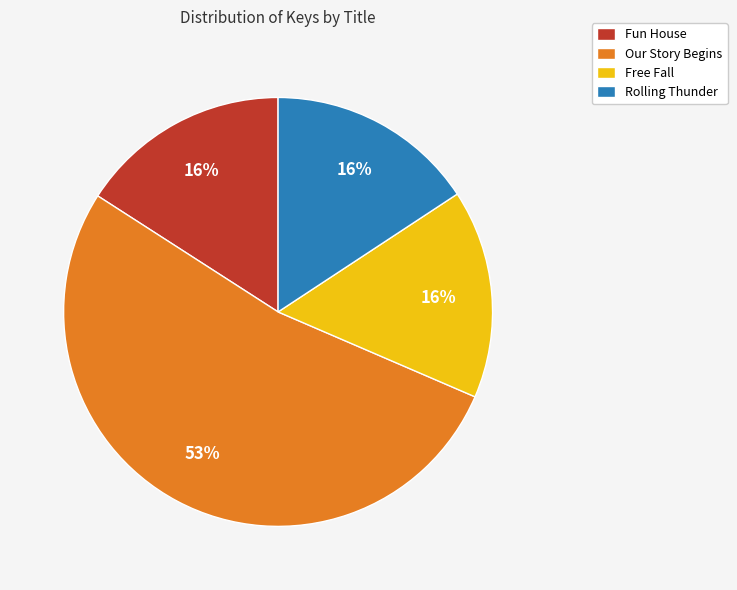

Which slice is the largest?

Our Story Begins